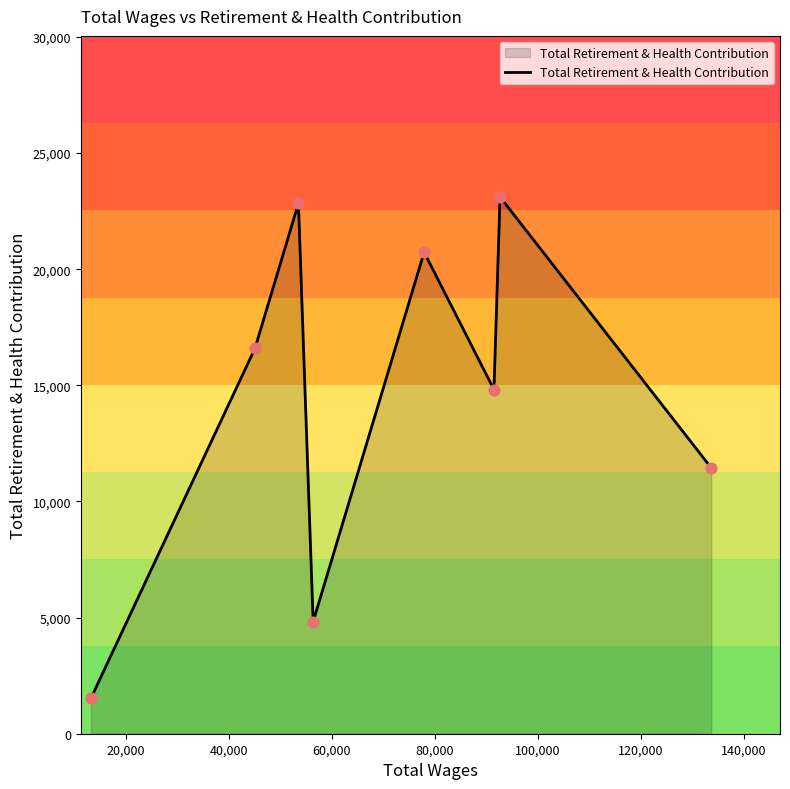

What is the smallest value displayed?

1530